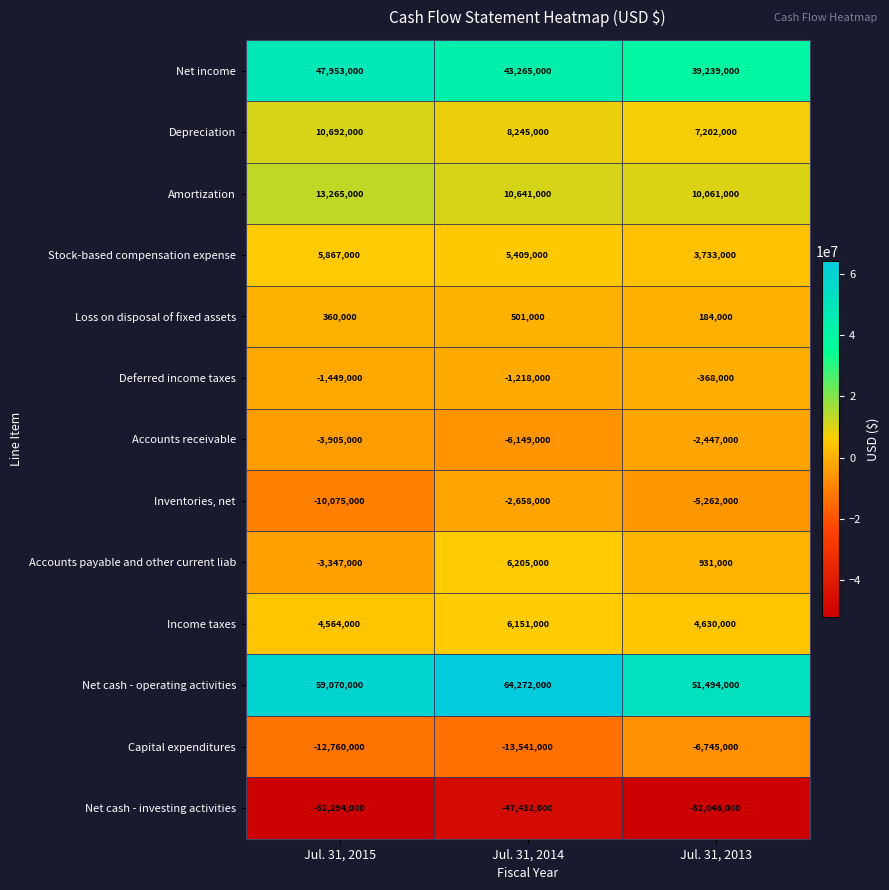

Read the Inventories, net value at Jul. 31, 2014.

-2658000